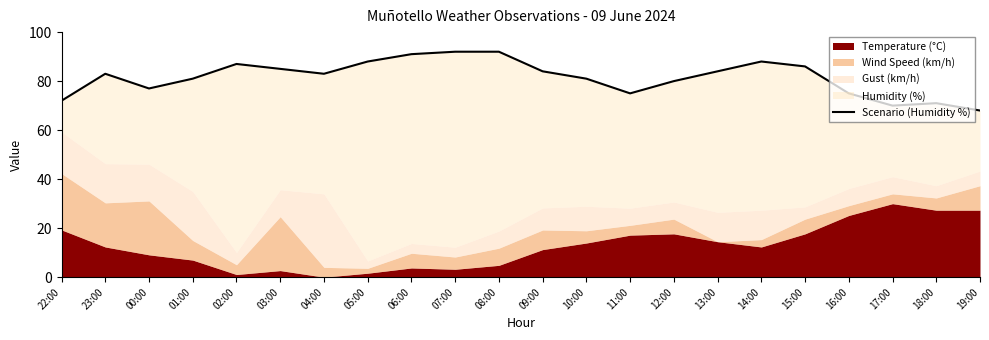

True or false: the data shows 88 at 05:00.

True